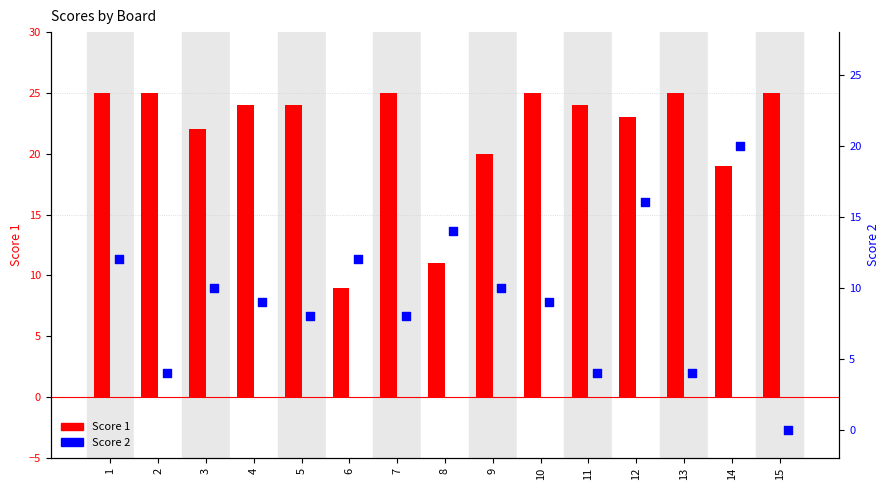

What is the total value across all series at 1?

37